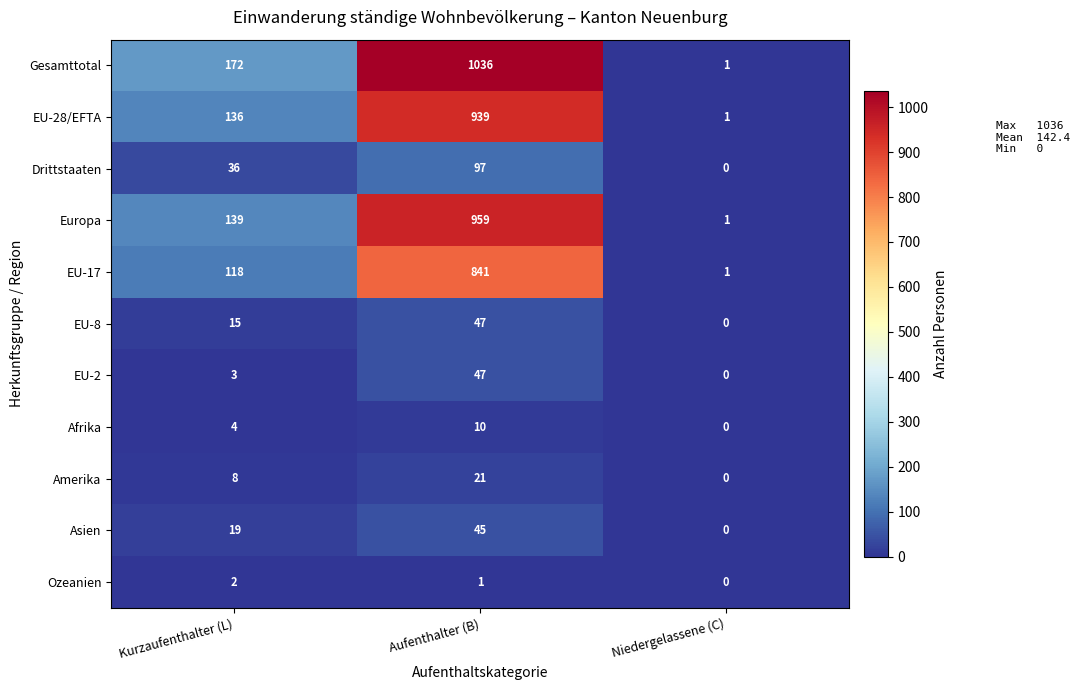

What is the sum of the EU-8 values at Kurzaufenthalter (L) and Aufenthalter (B)?

62